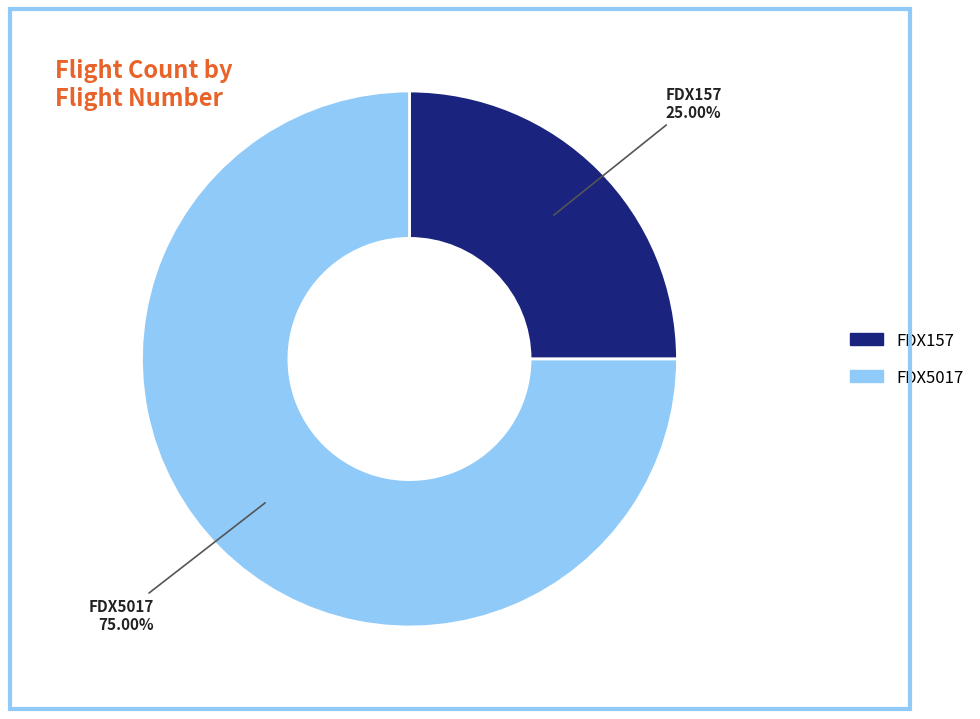

What is the ratio of the value at FDX157 to the value at FDX5017?

0.3